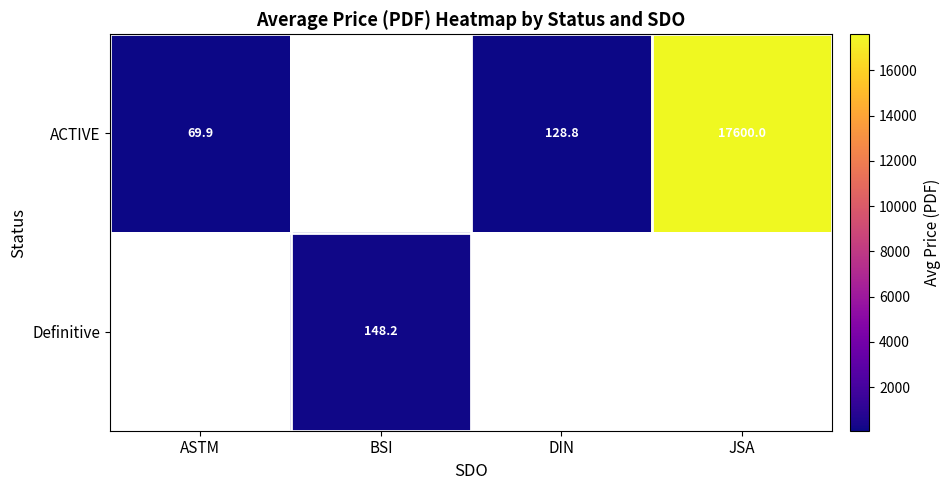

Which series has the widest spread of values?

ACTIVE